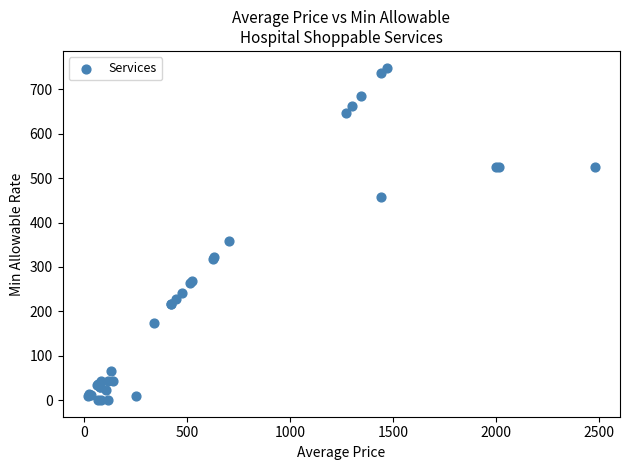

What Y value in the scatter plot is closest to 374?

358.3